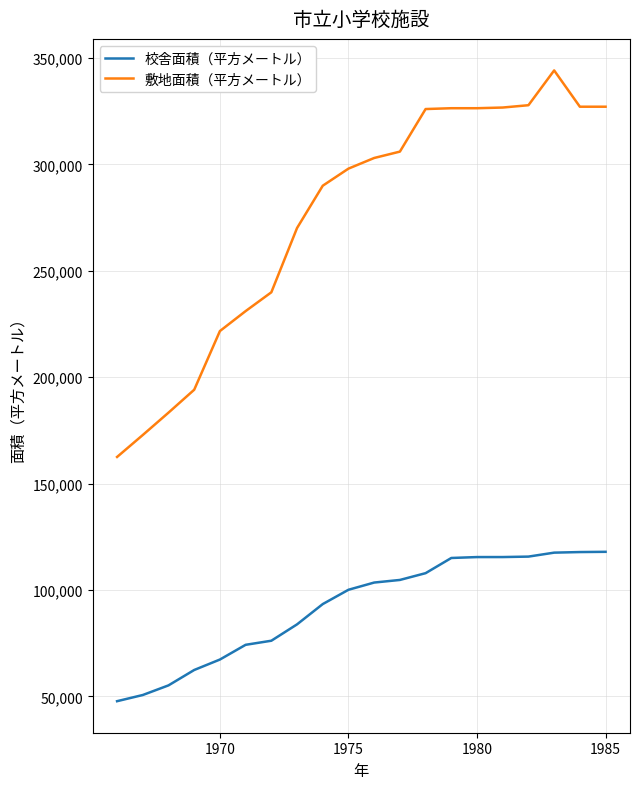

Does the chart display data point markers on the line(s)?

No